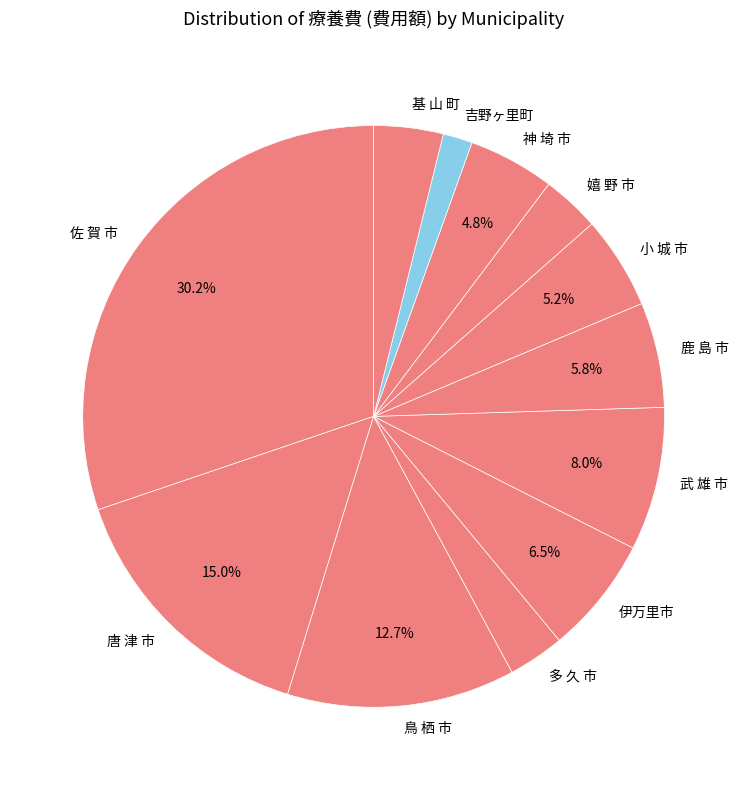

Which has a higher value, 多 久 市 or 鹿 島 市?

鹿 島 市